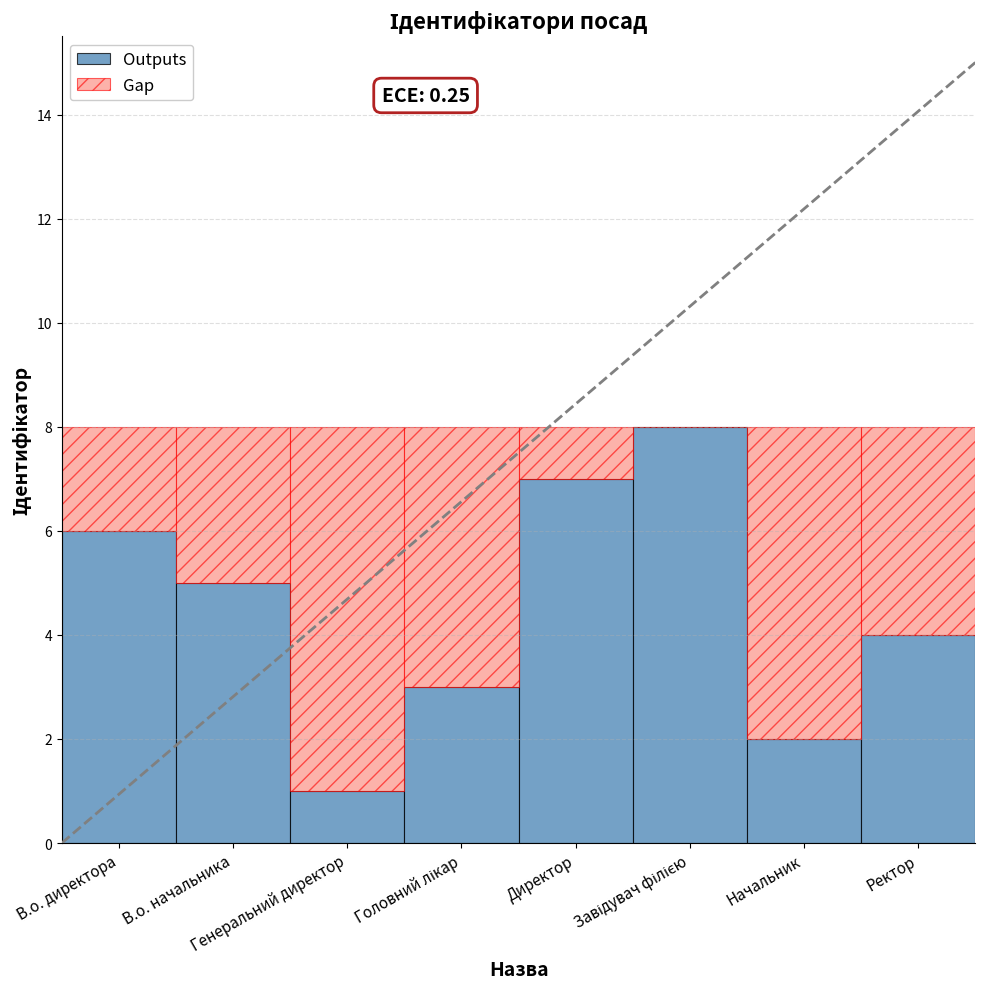

What is the sum of all Outputs values?

36